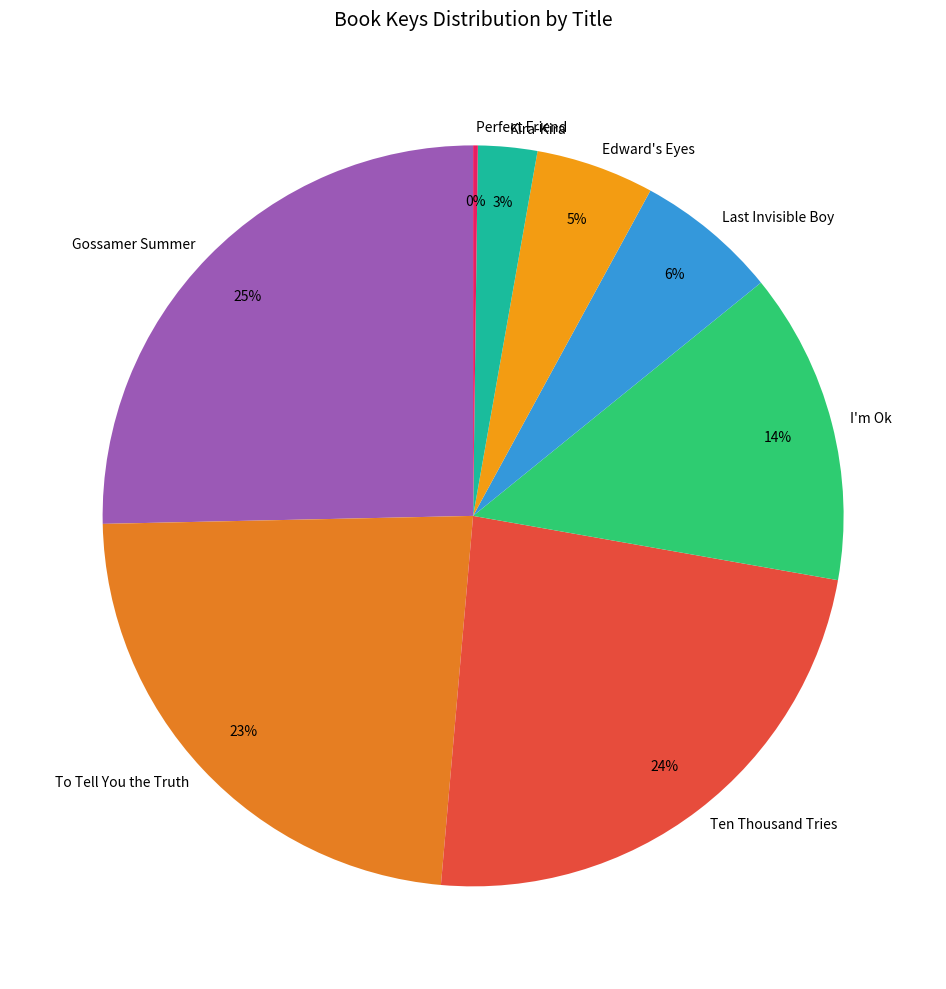

Does Kira-Kira represent more than half of the total?

No